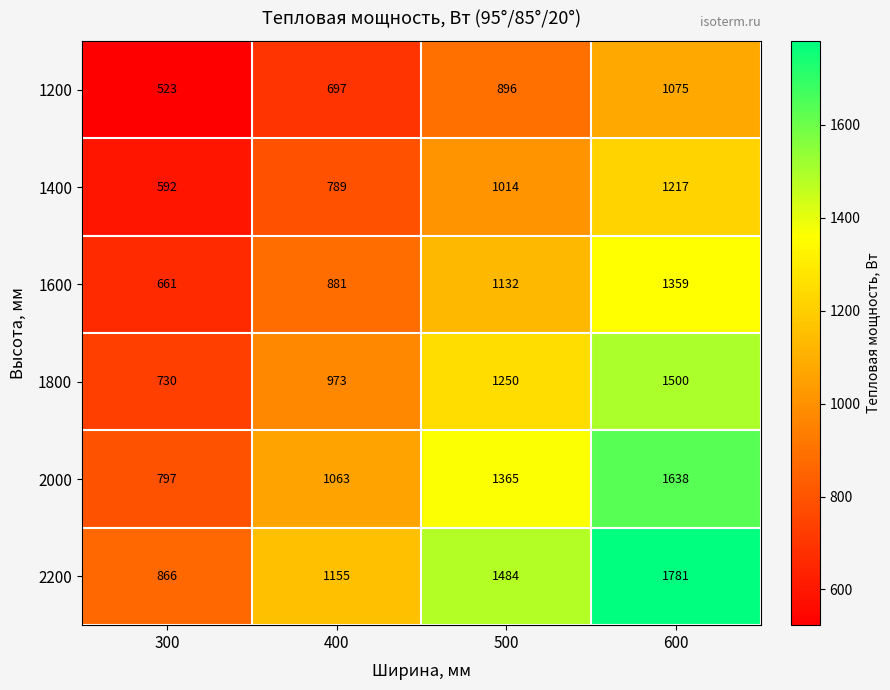

Which category has the highest value across all series?

600